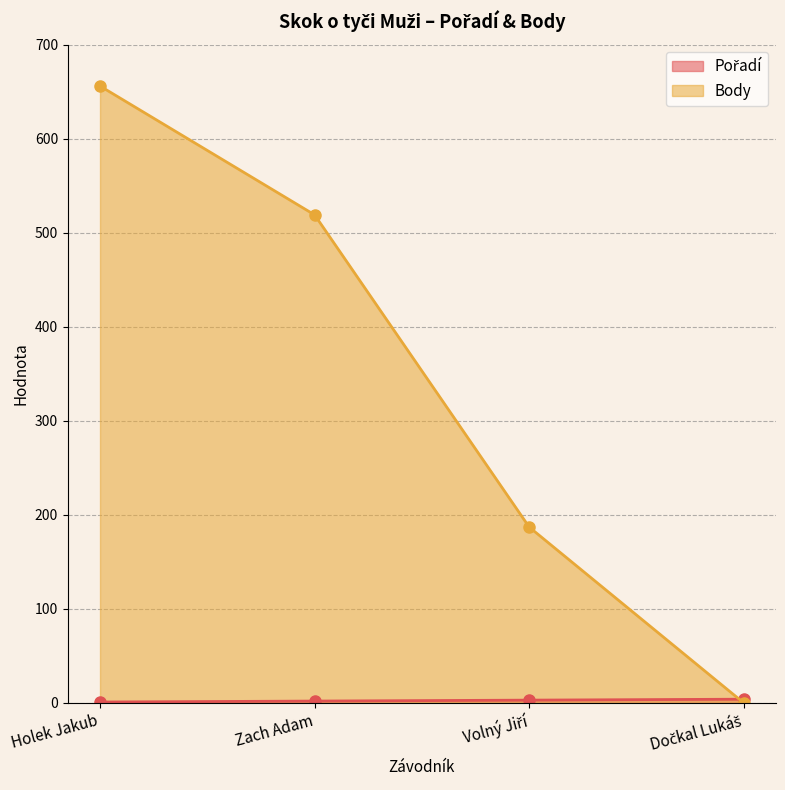

Which series has the largest total across all categories?

Body